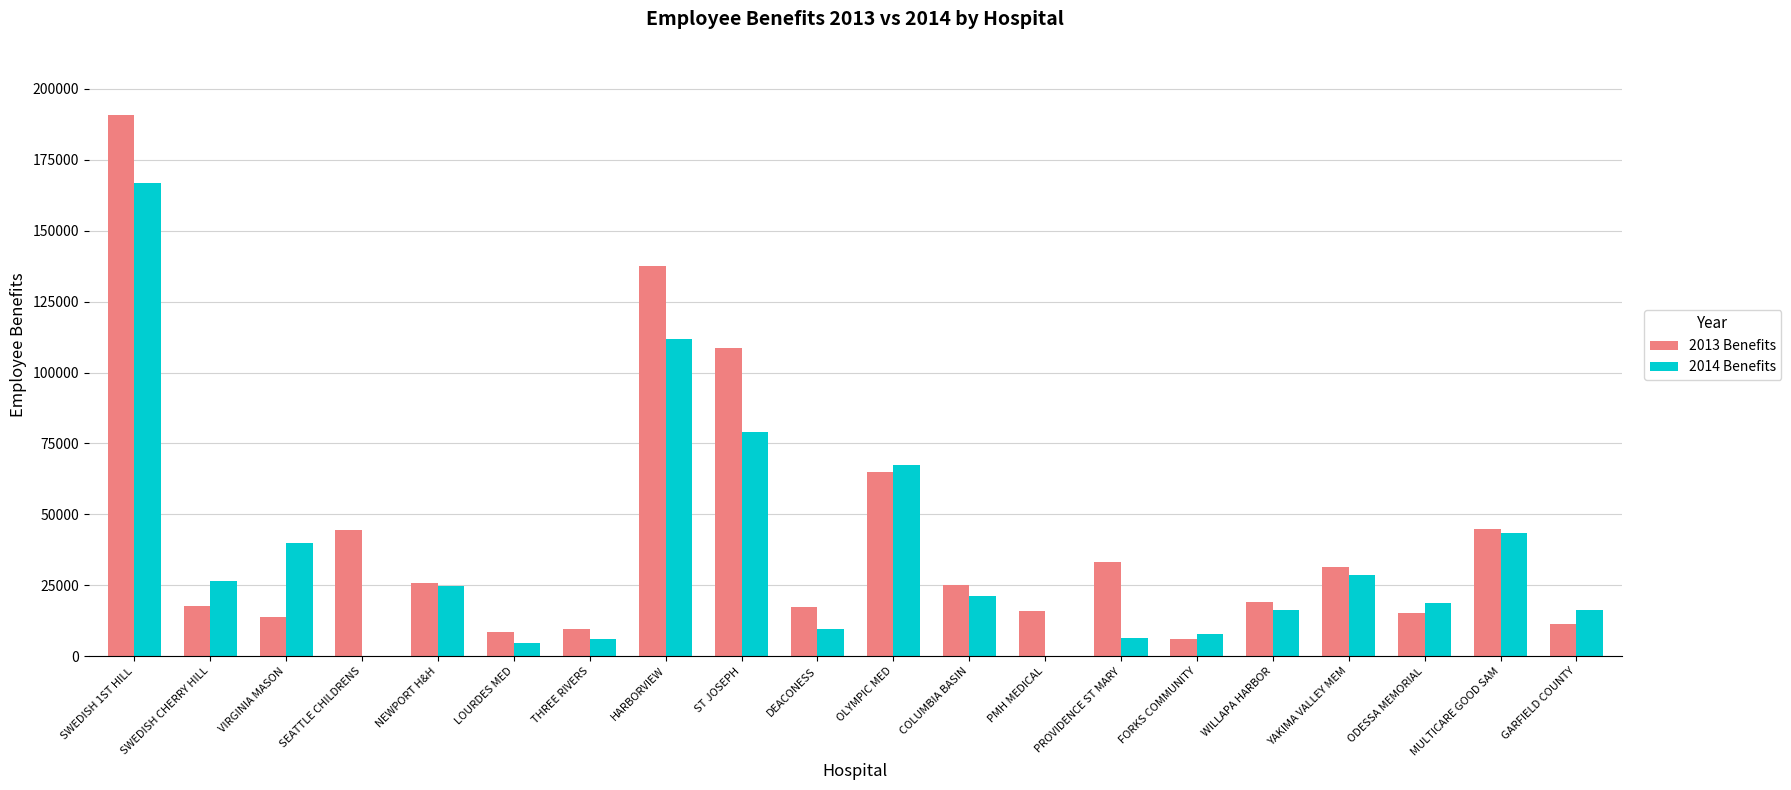

Which category has the highest value in the 2014 Benefits series?

SWEDISH 1ST HILL